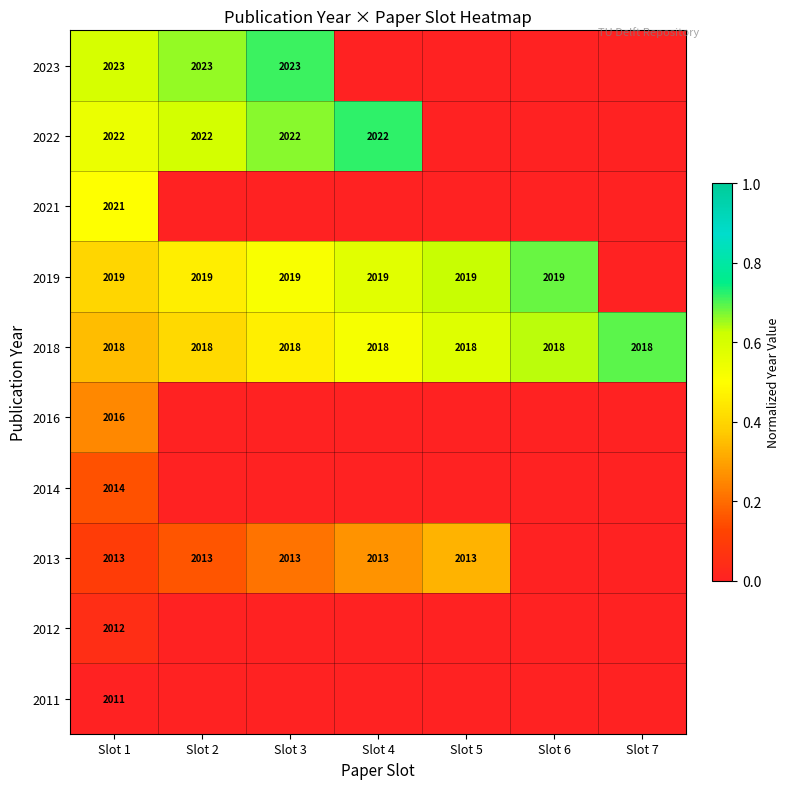

What is the approximate value of 2018 at Slot 4?

2018